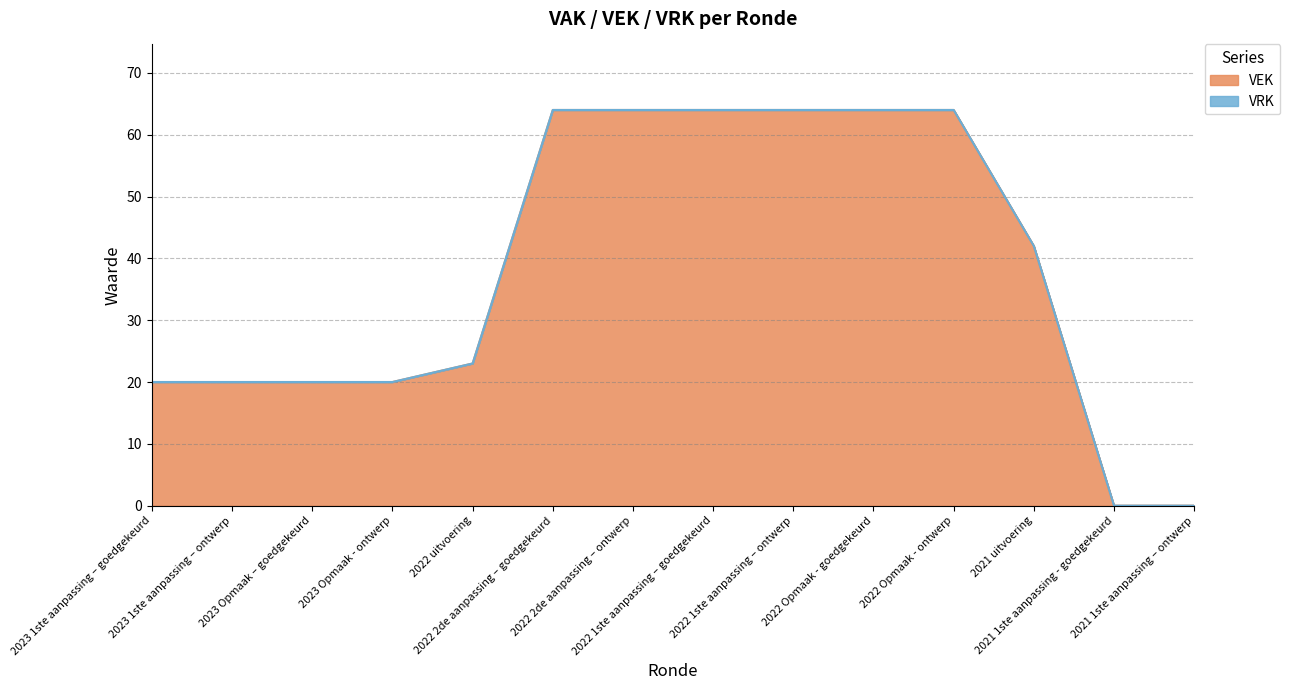

List the labels in order of value, largest first.

2022 2de aanpassing – goedgekeurd, 2022 2de aanpassing – ontwerp, 2022 1ste aanpassing – goedgekeurd, 2022 1ste aanpassing – ontwerp, 2022 Opmaak - goedgekeurd, 2022 Opmaak - ontwerp, 2021 uitvoering, 2022 uitvoering, 2023 1ste aanpassing – goedgekeurd, 2023 1ste aanpassing – ontwerp, 2023 Opmaak – goedgekeurd, 2023 Opmaak - ontwerp, 2021 1ste aanpassing - goedgekeurd, 2021 1ste aanpassing – ontwerp